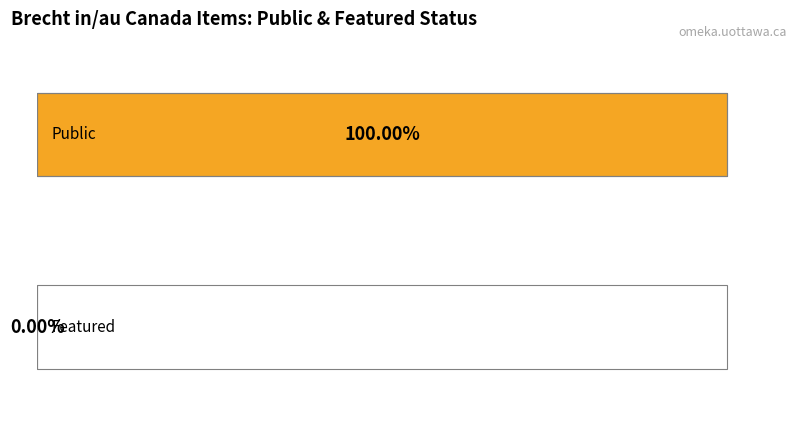

How many bars are there in each group?

2